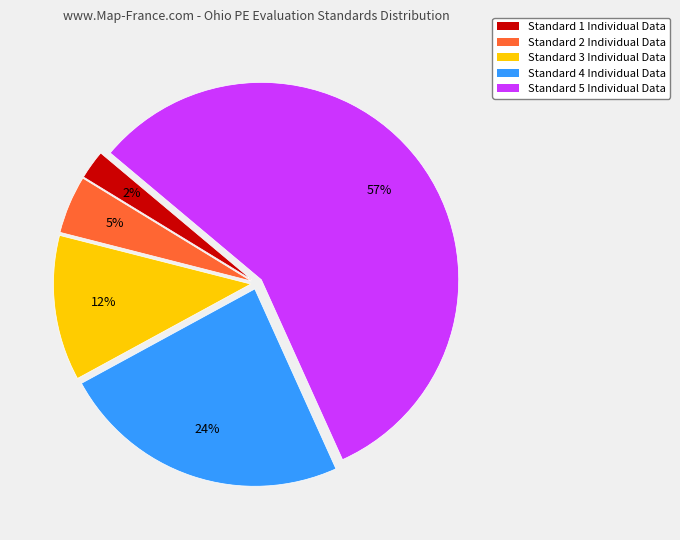

Do Standard 2 Individual Data and Standard 4 Individual Data together represent more than half of the pie?

No